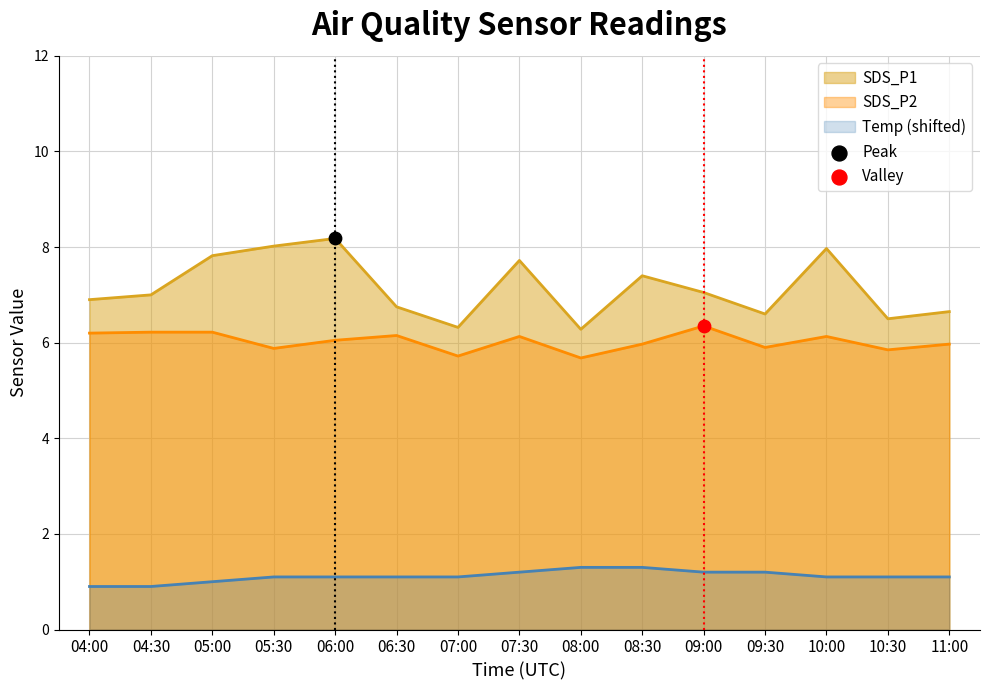

Which series has the largest total across all categories?

SDS_P1